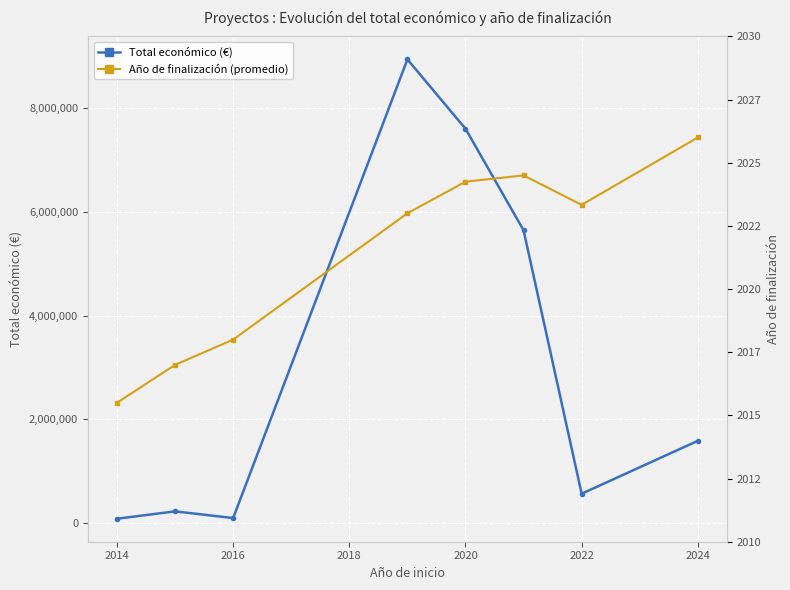

Which category has the highest value in the Año de finalización (promedio) series?

2026